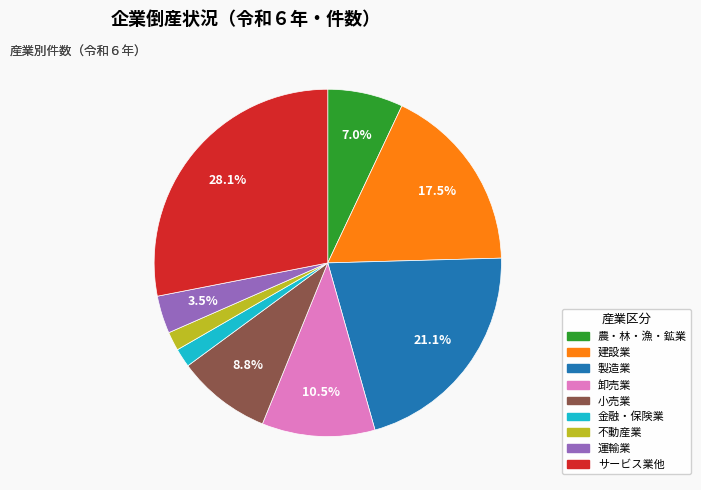

Which has a higher value, 小売業 or 運輸業?

小売業